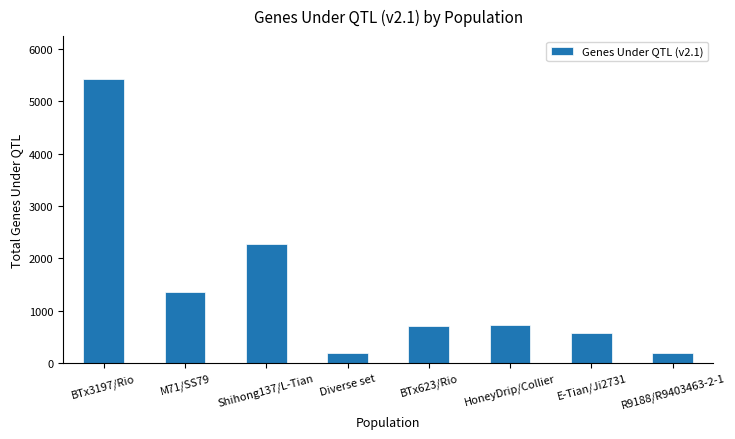

What is the average value?

1432